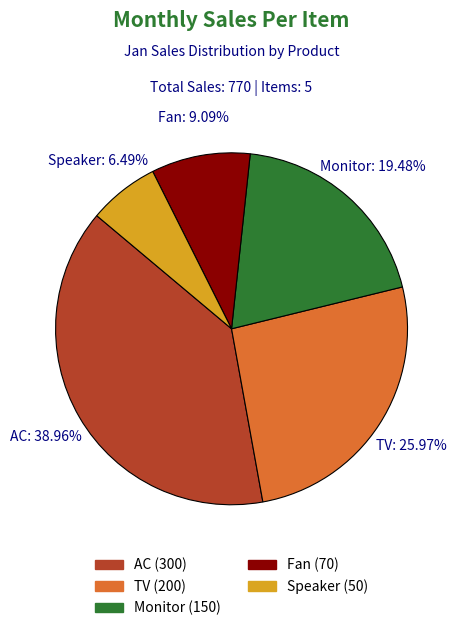

The Monitor slice represents 19% of the pie. True or false?

True